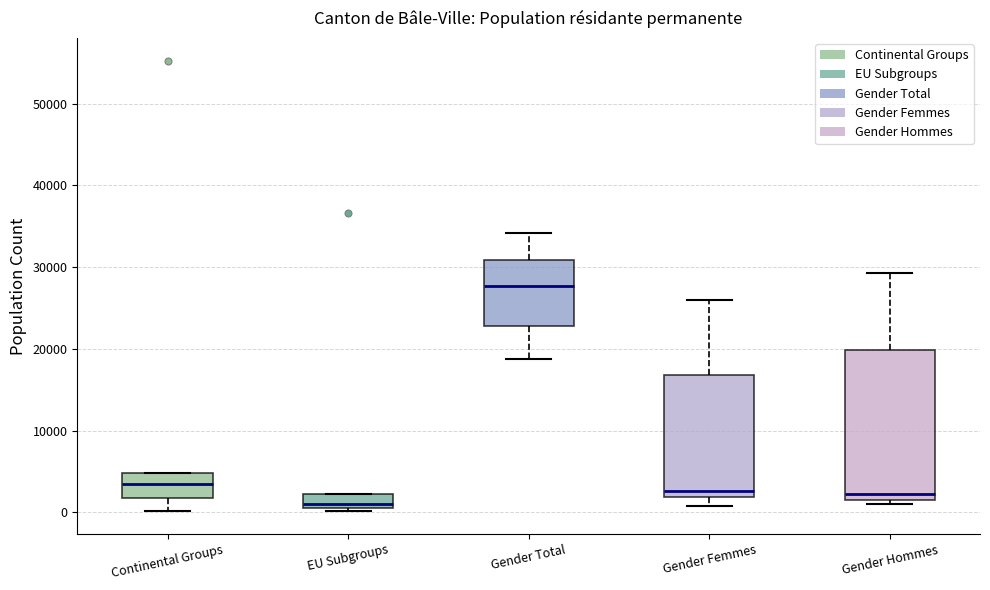

Reading left to right, read every box against the y-axis: the position of its median line, the range the box covers, and the ends of its whiskers. The values are not printed on the chart, so give them approximately, as read against the axis.

Continental Groups: median 3000, box 2000 to 5000, whiskers 0 to 5000
EU Subgroups: median 1000 (just above the box's lower edge), box 1000 to 2000, whiskers 0 to 2000
Gender Total: median 28000, box 23000 to 31000, whiskers 19000 to 34000
Gender Femmes: median 3000, box 2000 to 17000, whiskers 1000 to 26000
Gender Hommes: median 2000 (just above the box's lower edge), box 2000 to 20000, whiskers 1000 to 29000